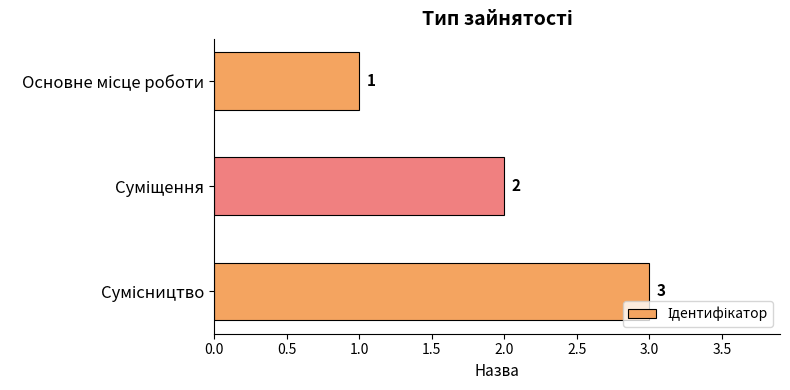

What is the greatest value displayed?

3